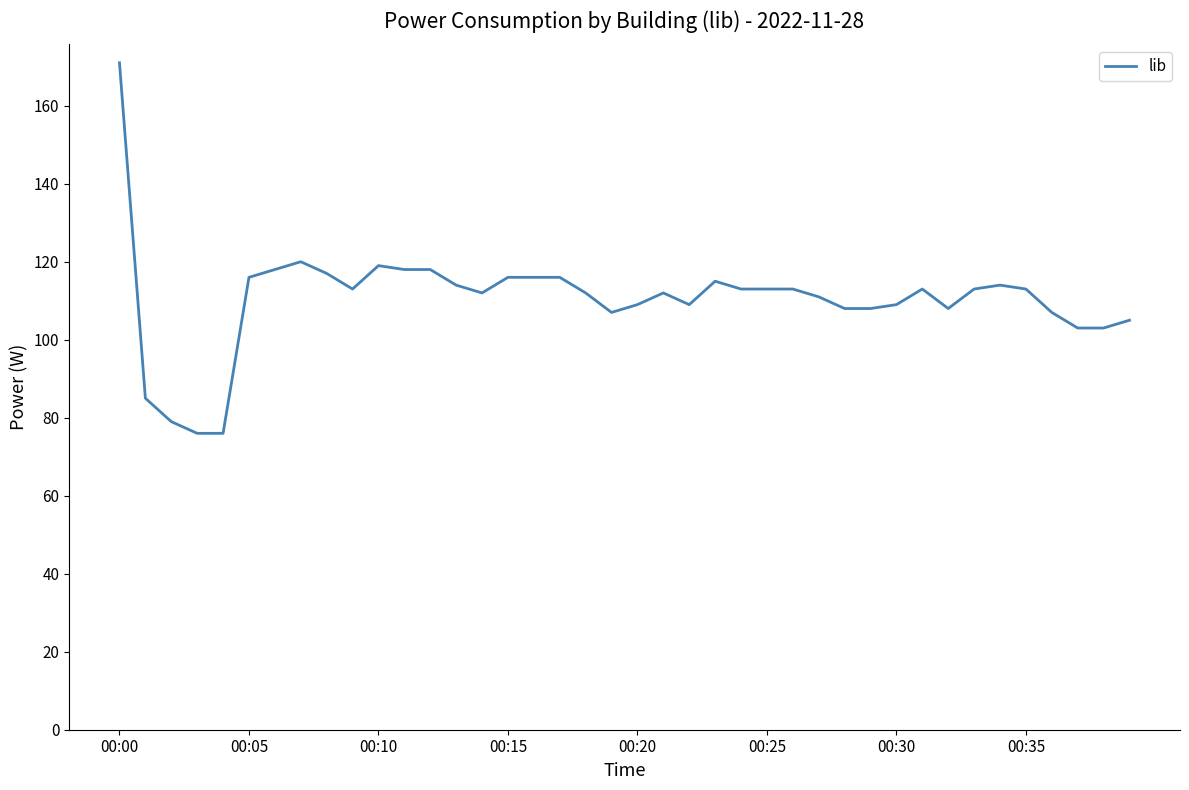

What is the difference between the maximum and minimum values?

95